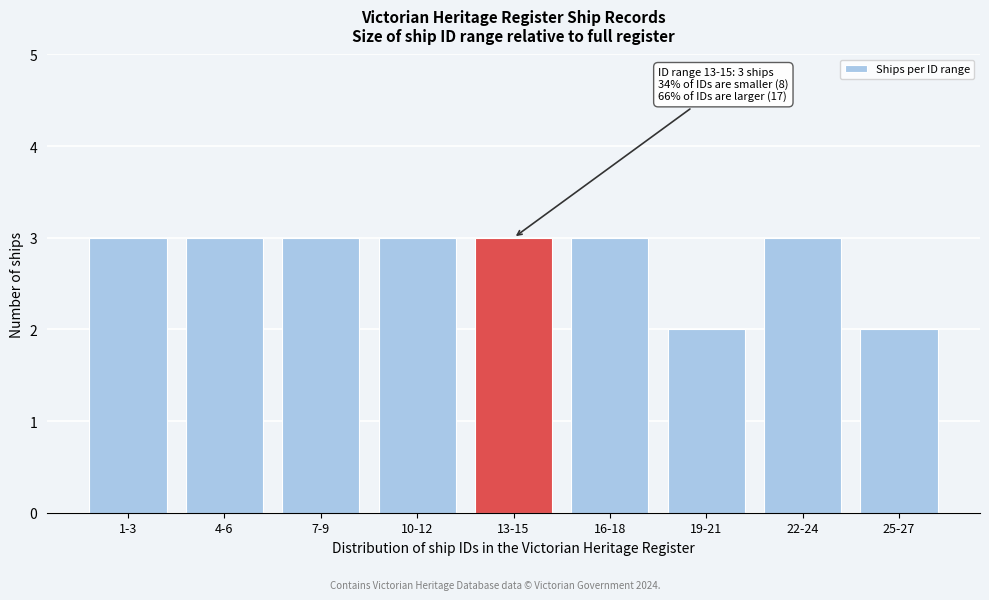

Reading right to left, what are all the values shown in this chart?

2	3	2	3	3	3	3	3	3